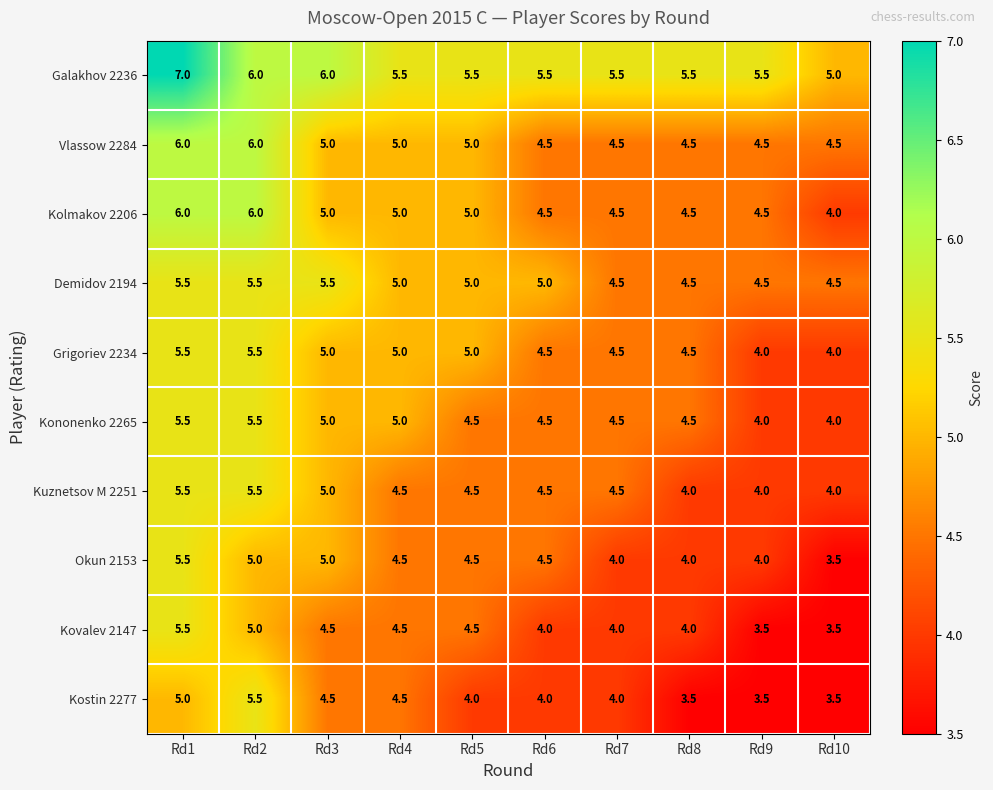

What is the spread (max minus min) of values at Rd7?

1.5